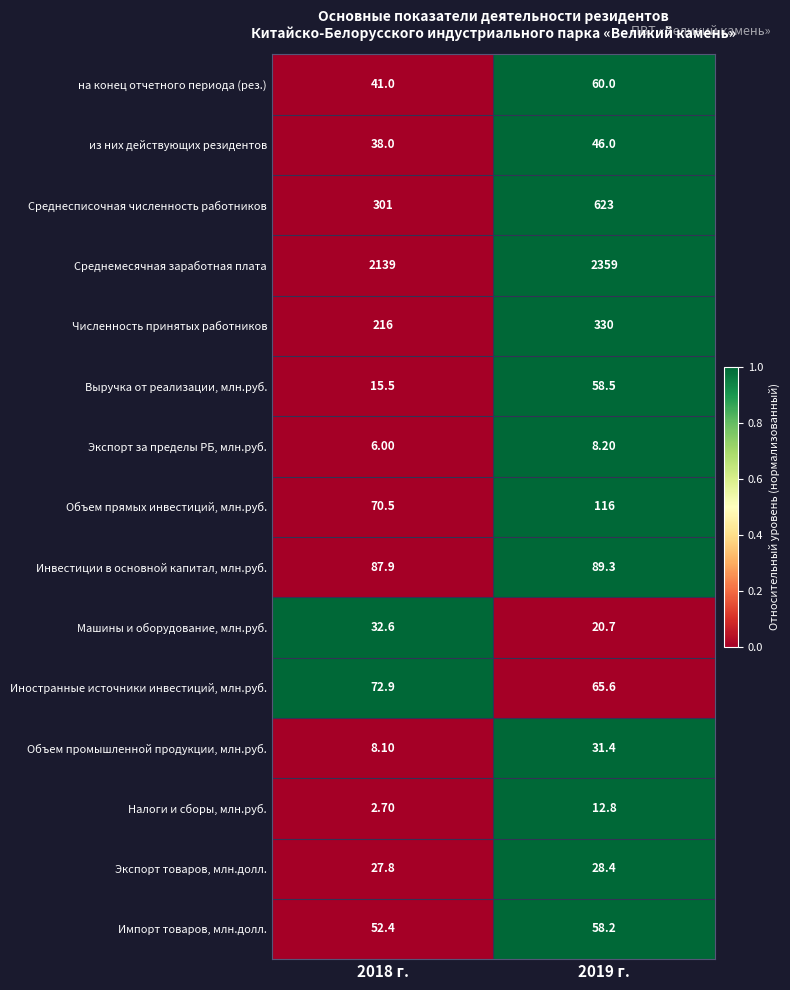

What is the spread (max minus min) of values at 2018 г.?

2136.3